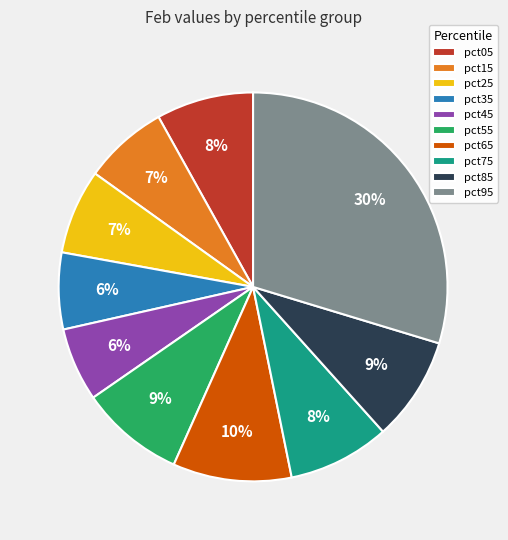

Count the number of slices in the pie.

10